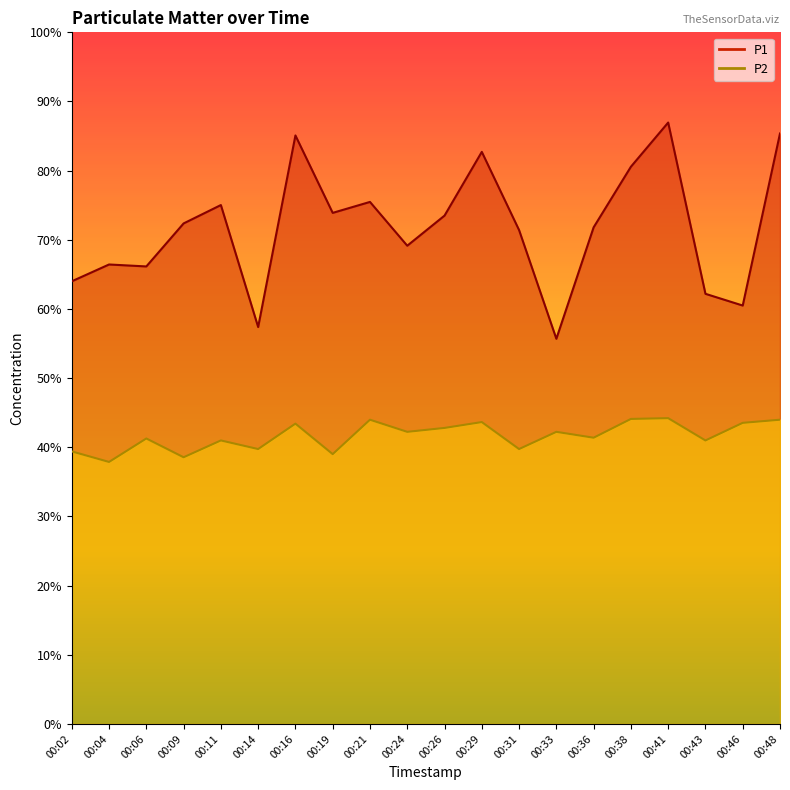

At how many categories does at least one series exceed 13?

8